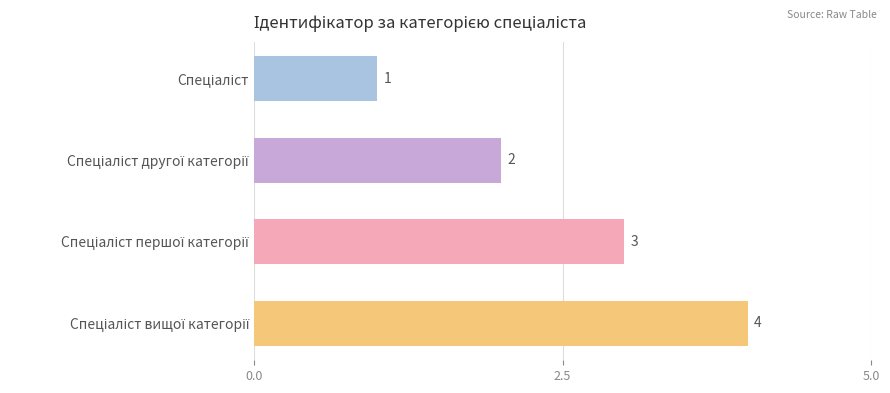

What is the value of the 4th bar from the top?

4